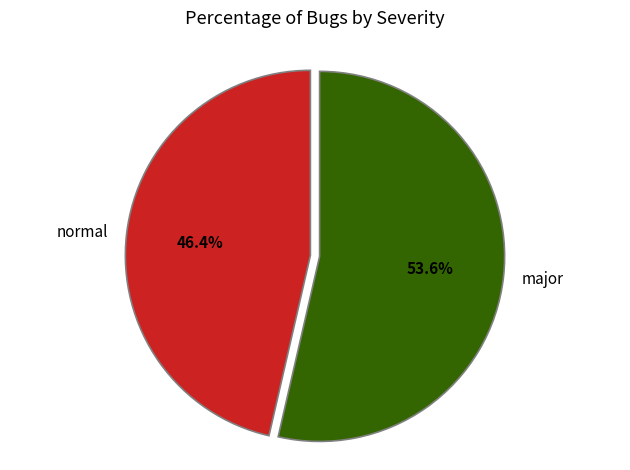

What percentage is NOT represented by major?

46.4%